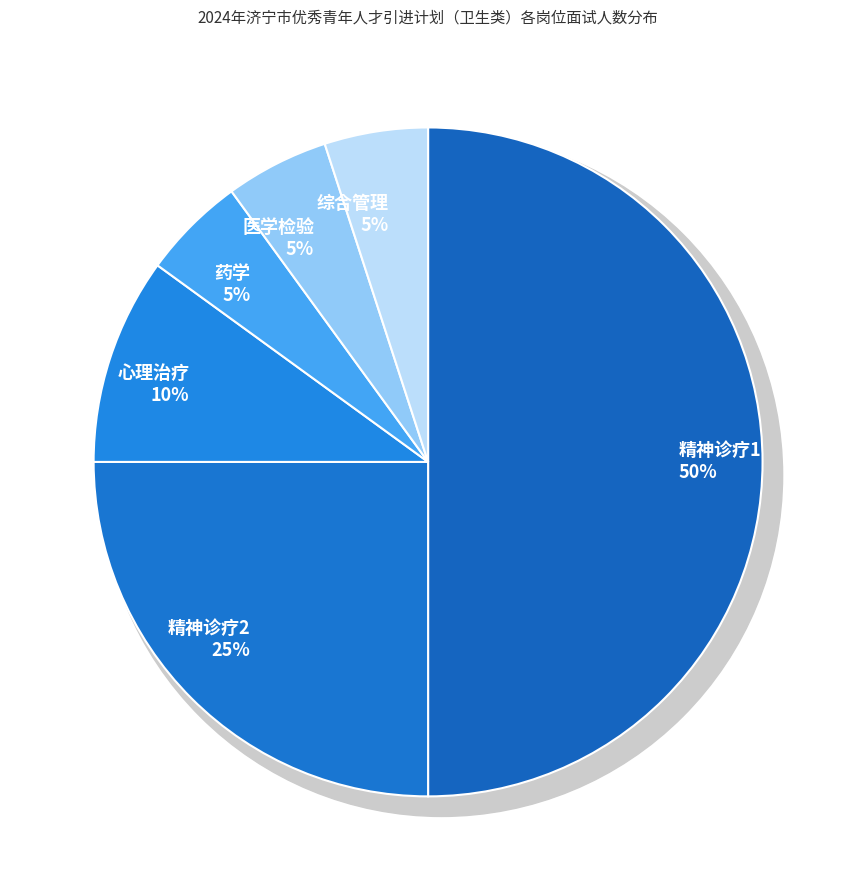

How many slices are in this pie chart?

6